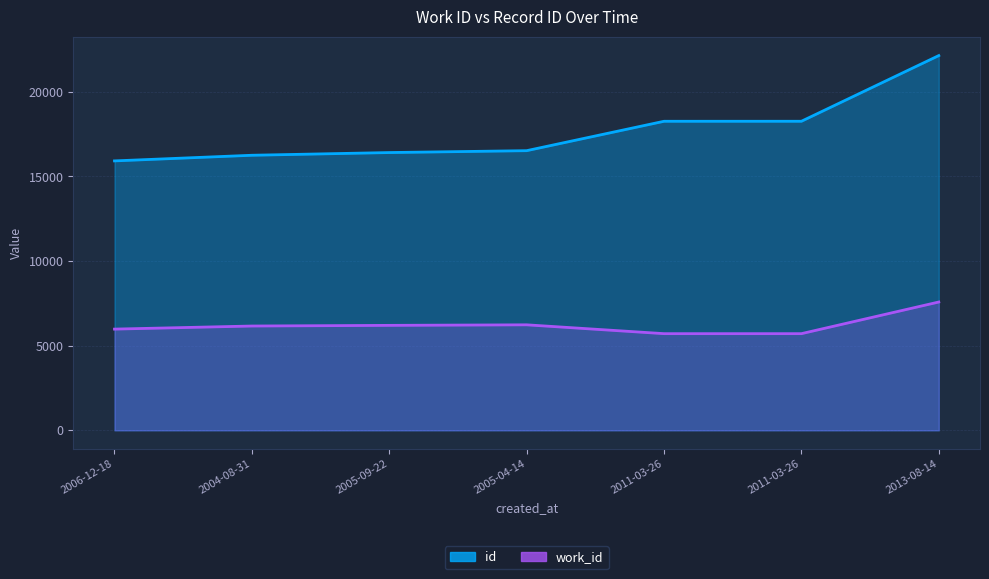

True or false: id and work_id intersect in this chart.

False